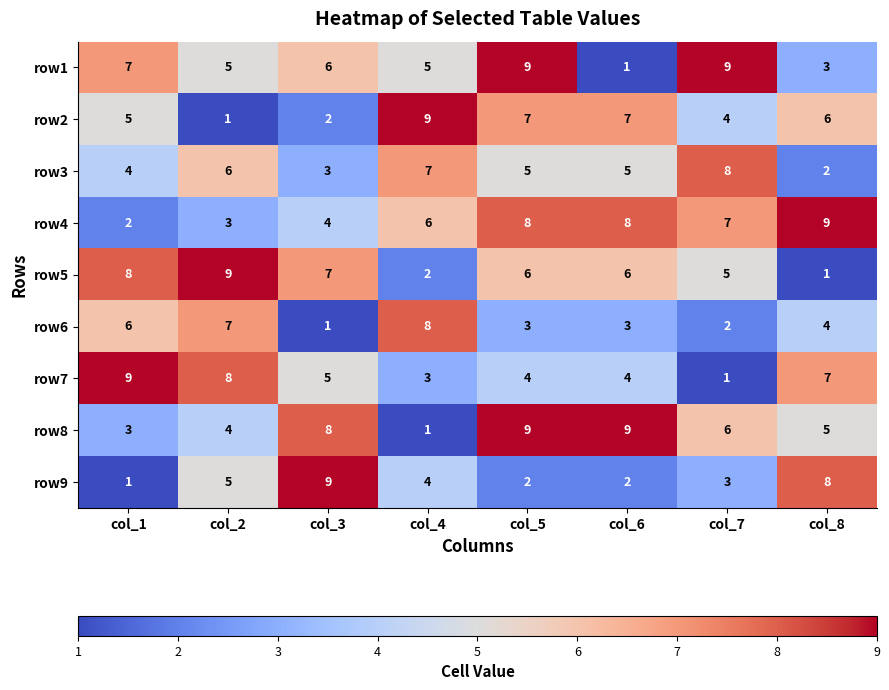

What is the sum of the row6 values at col_5 and col_2?

10